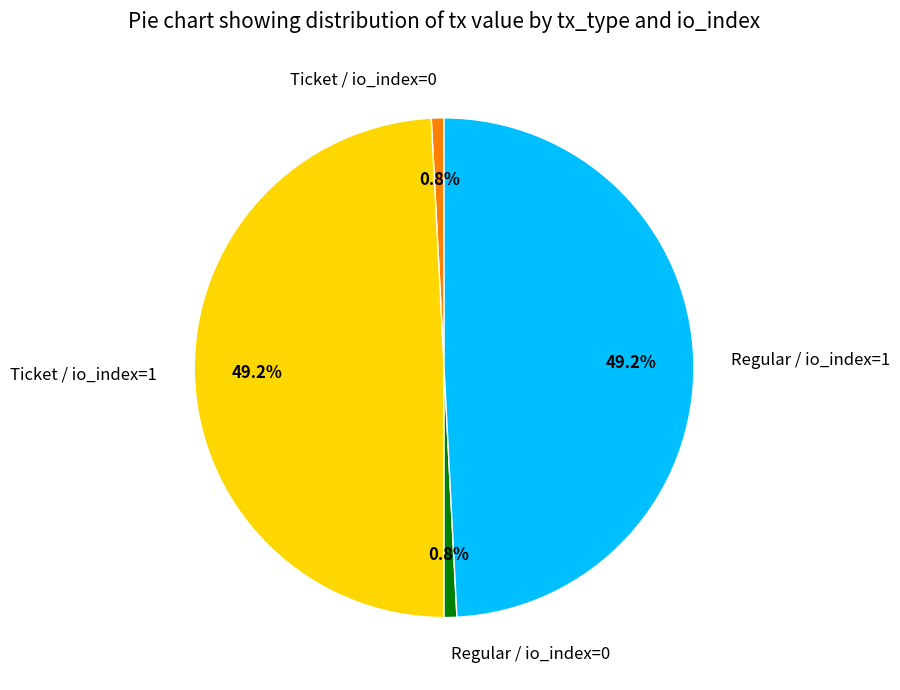

Does Ticket / io_index=0 represent more than half of the total?

No